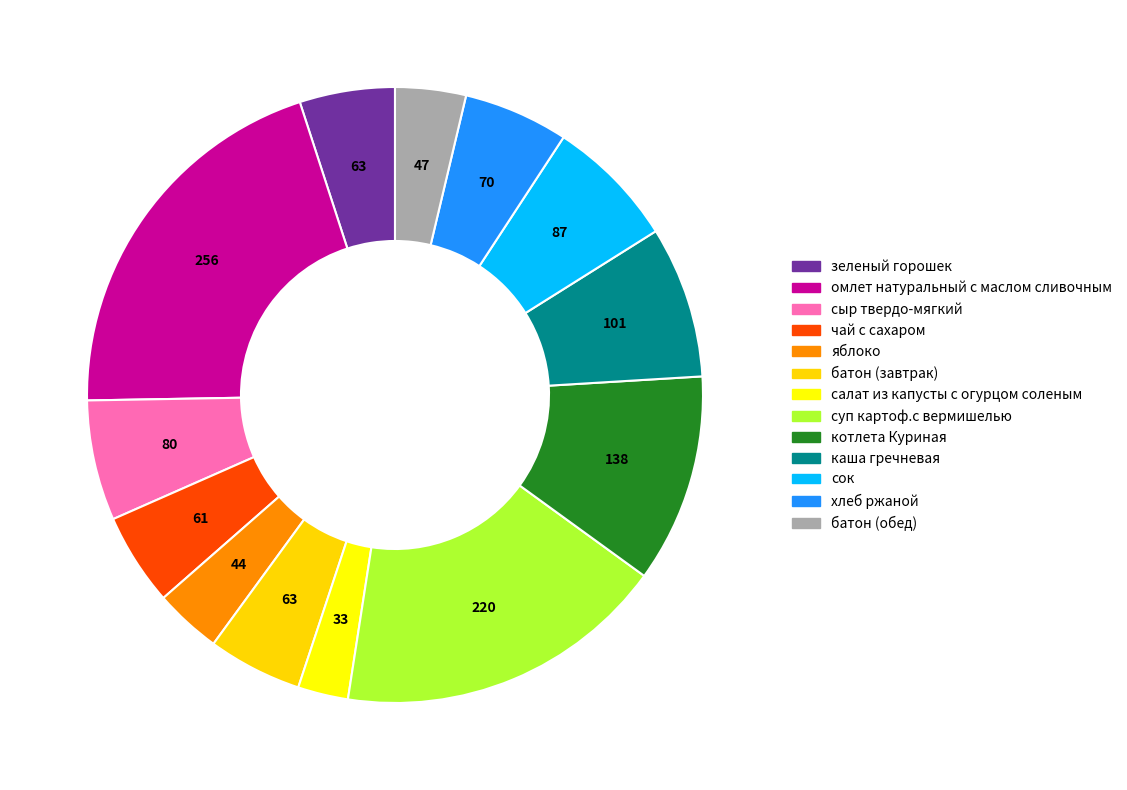

How many segments does this pie chart have?

13